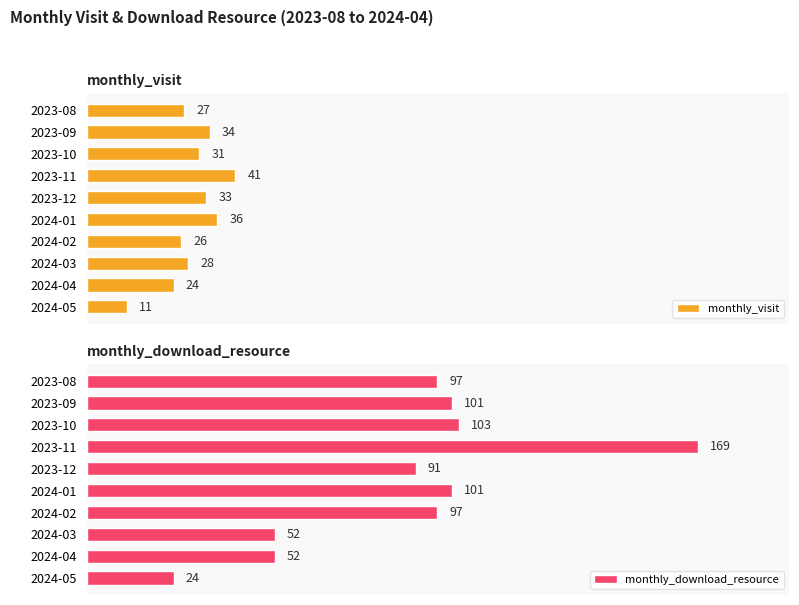

Rank the categories by monthly_visit value from lowest to highest.

2024-05, 2024-04, 2024-02, 2023-08, 2024-03, 2023-10, 2023-12, 2023-09, 2024-01, 2023-11